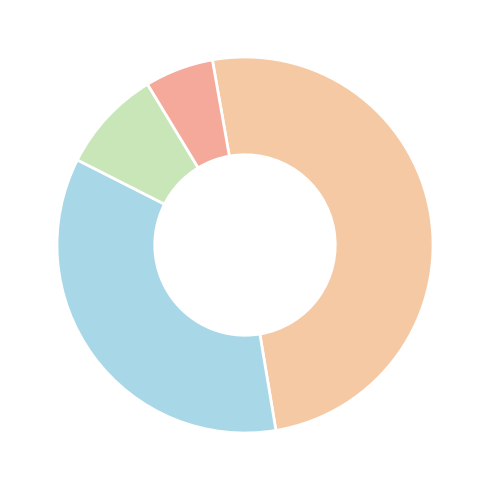

How many slices are in this pie chart?

4